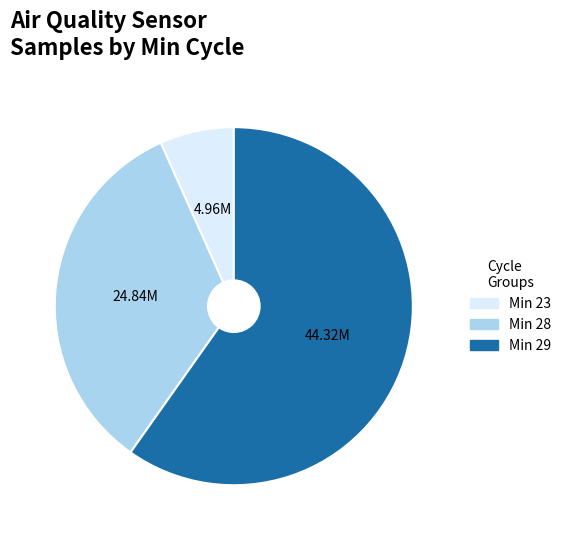

Does any single category account for the majority?

Yes